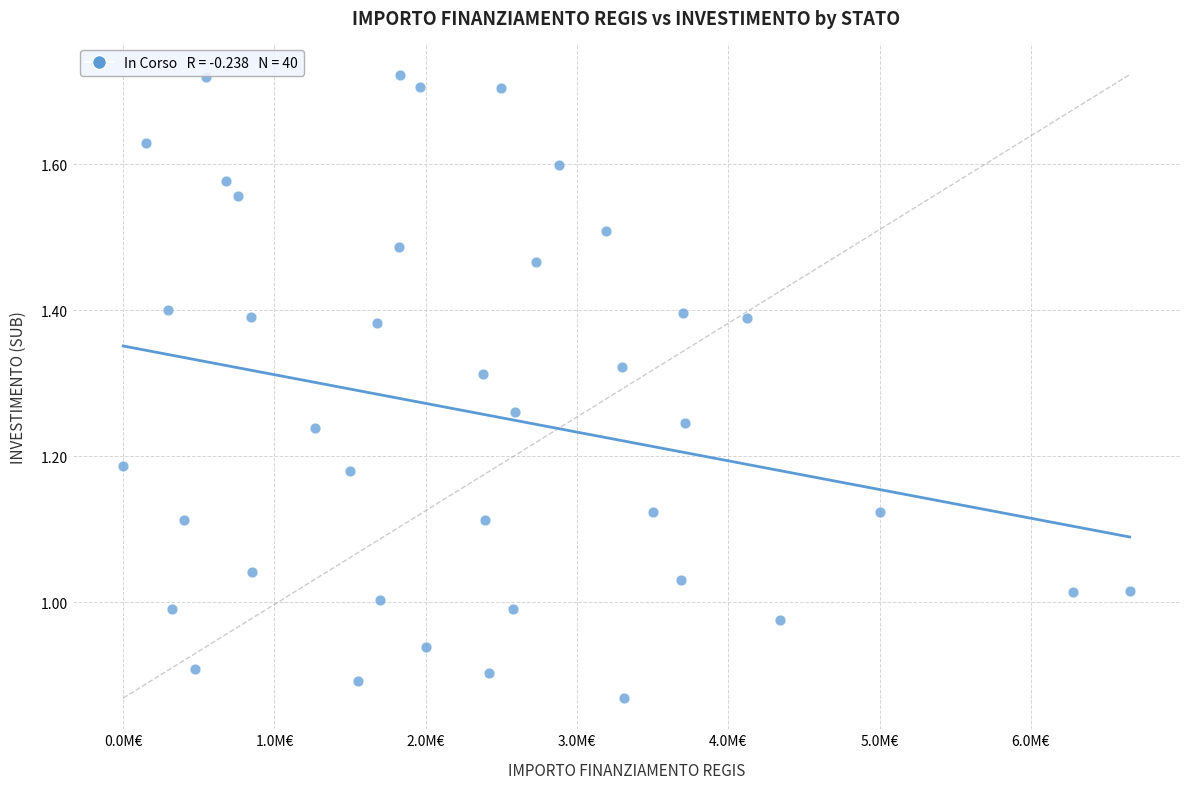

What is the range of X values (max minus min)?

6.7